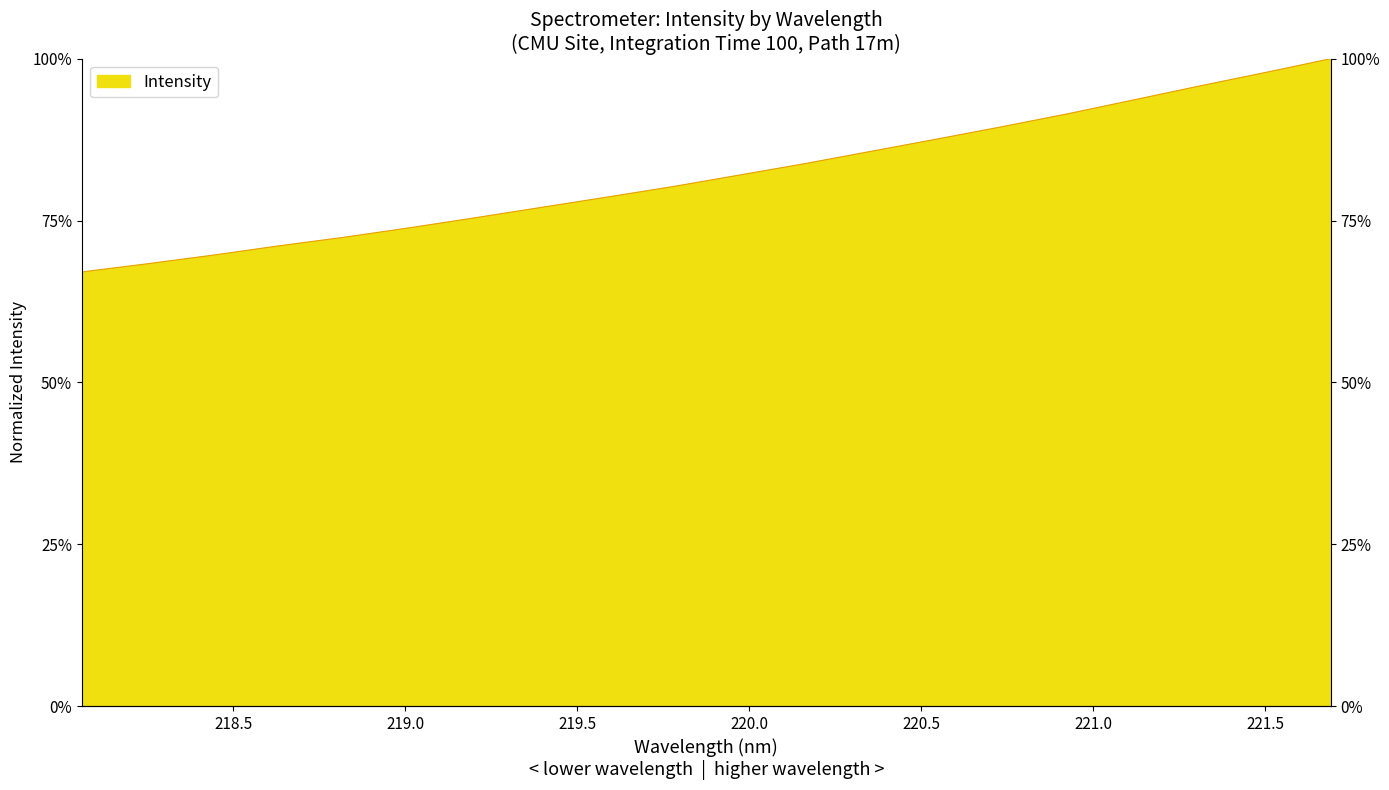

What is the average value?

0.8